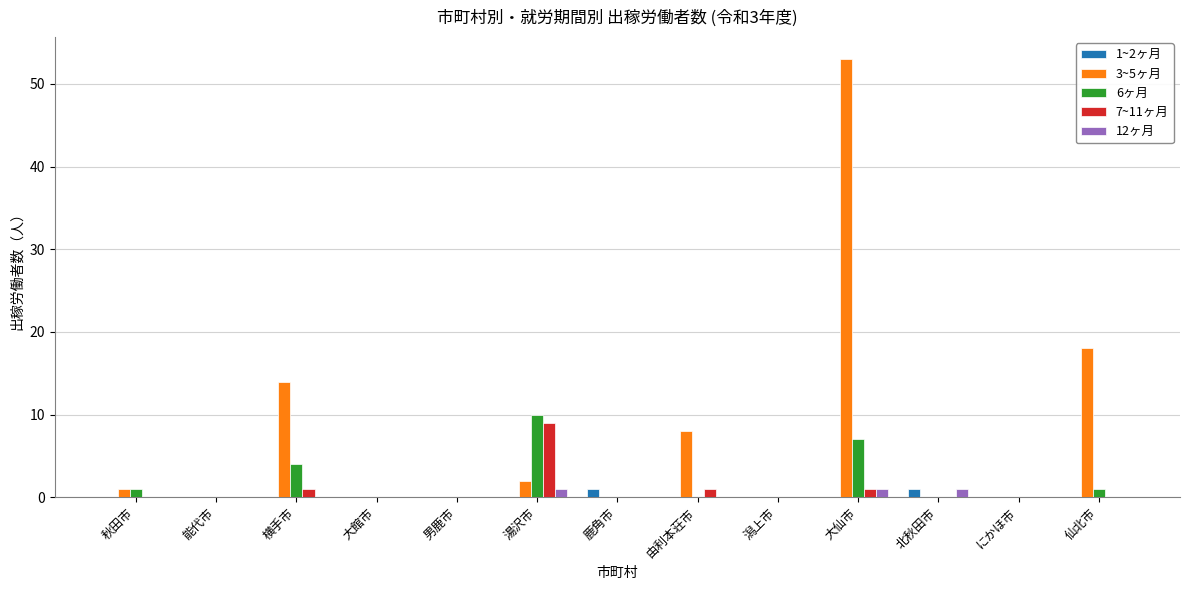

Is it true that 3~5ヶ月 equals 0 at 北秋田市?

True